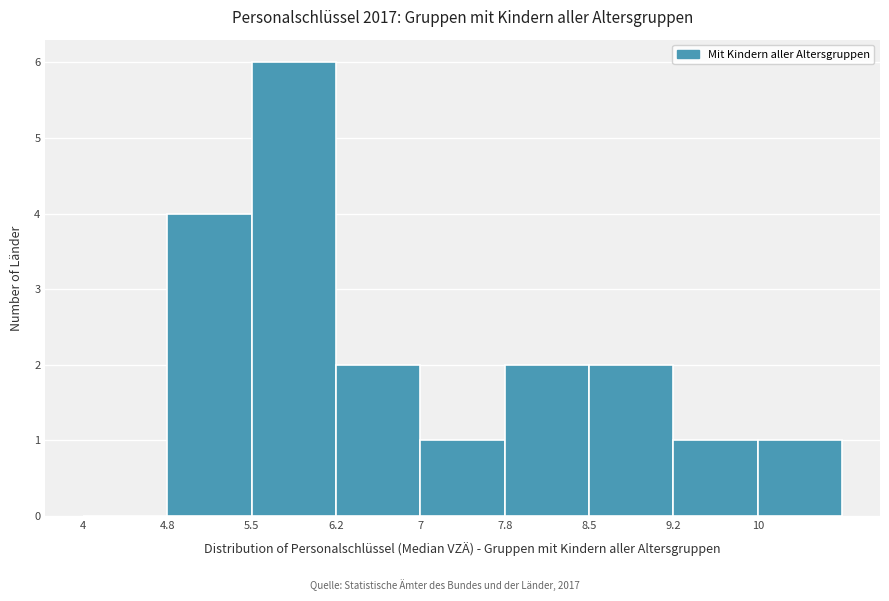

How tall is the bar that spans 9.25 to 10.00 on the x-axis? Neither the bar edges nor the heights are printed on the chart, so give them approximately, as read against the axes.

1